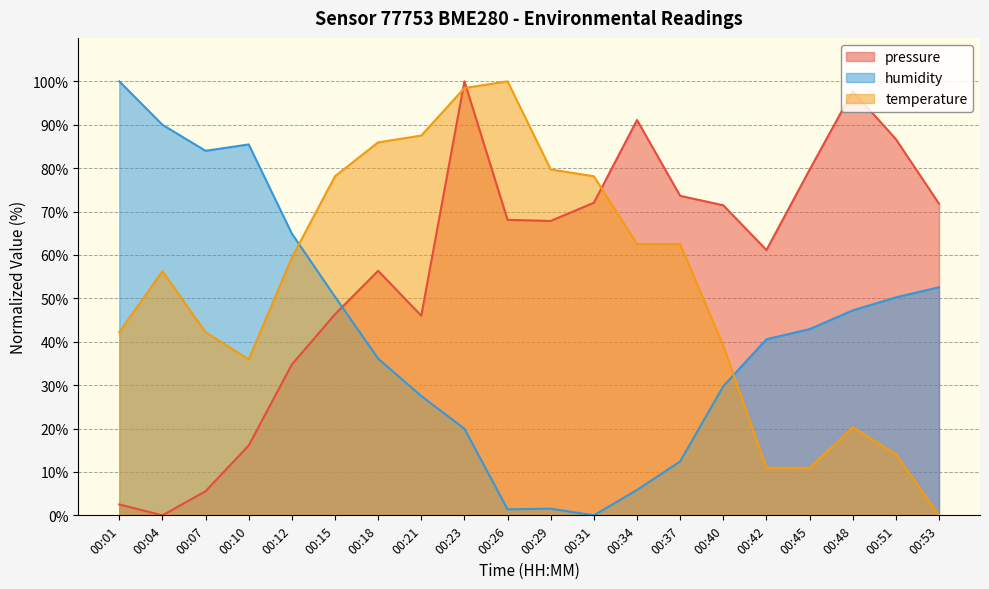

List the labels in order of humidity value, largest first.

00:01, 00:04, 00:10, 00:07, 00:12, 00:53, 00:15, 00:51, 00:48, 00:45, 00:42, 00:18, 00:40, 00:21, 00:23, 00:37, 00:34, 00:29, 00:26, 00:31